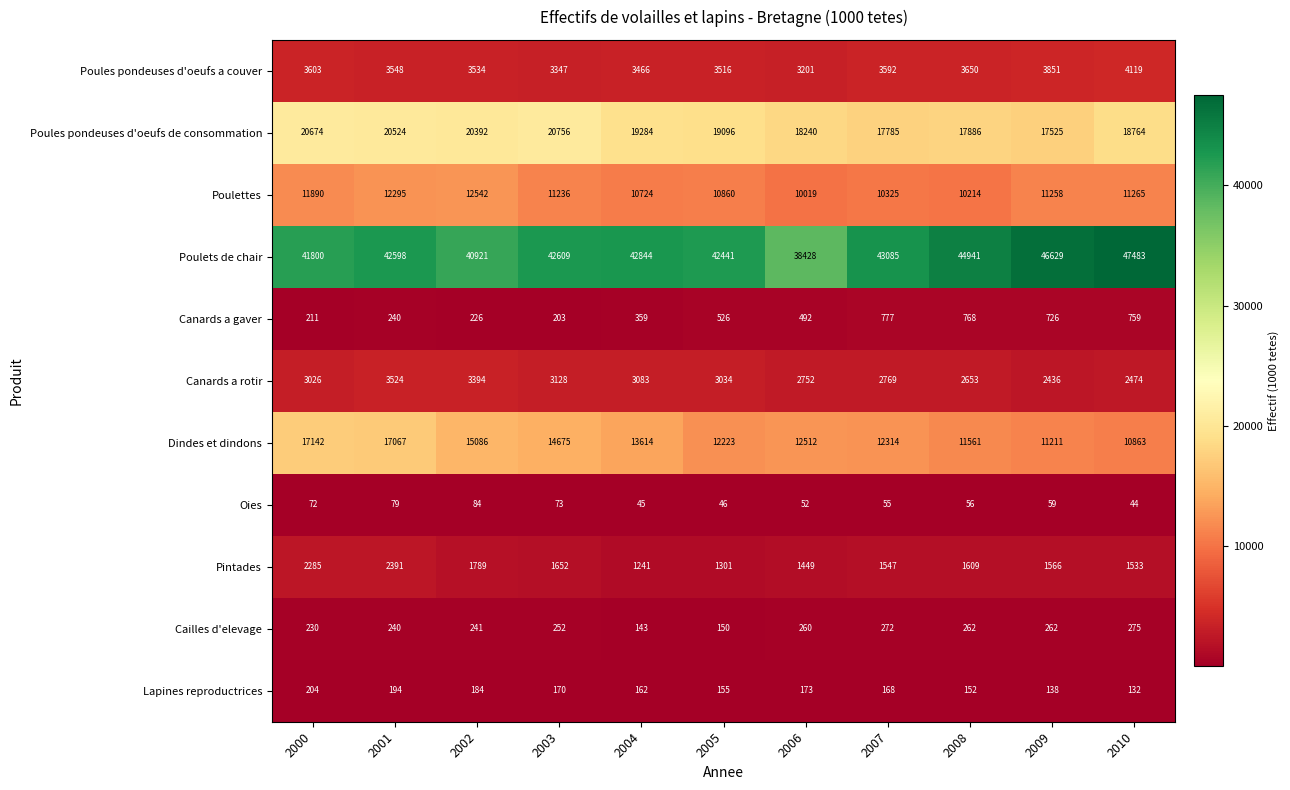

How many values in the Pintades series are below 1566?

5